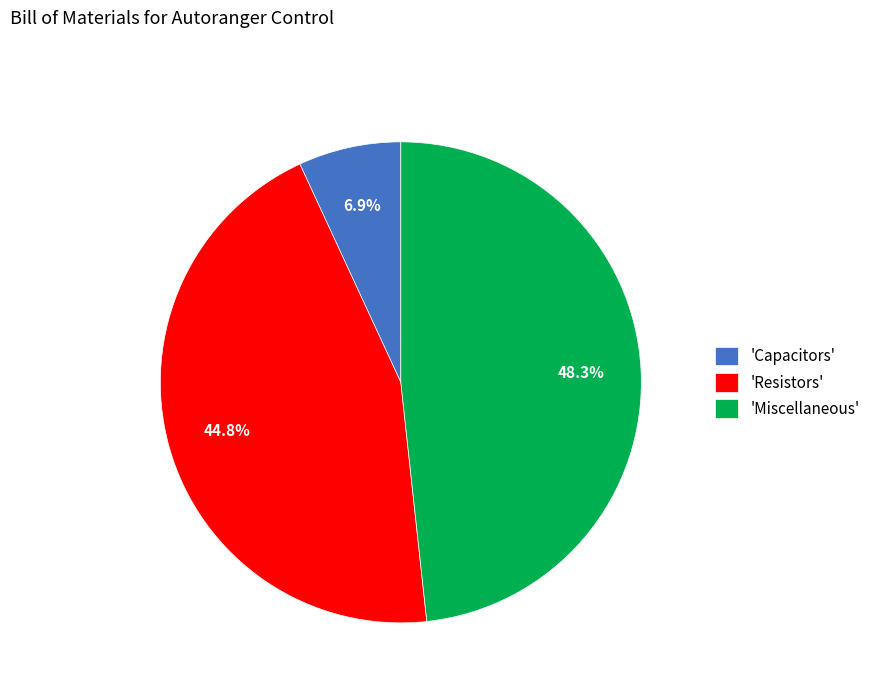

What portion of the pie excludes 'Miscellaneous'?

51.7%